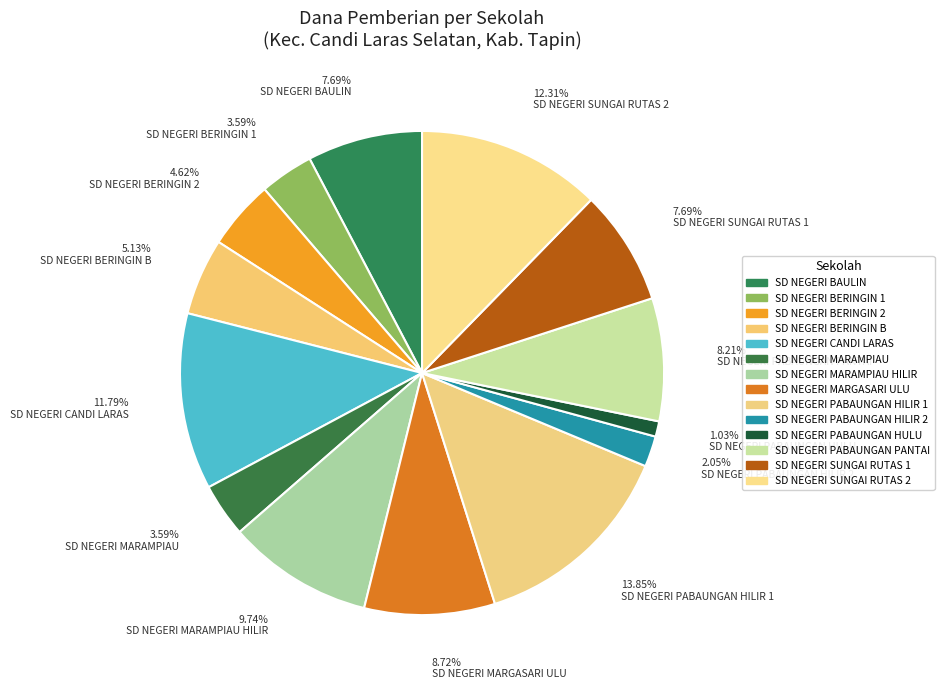

What is the largest slice in the pie chart?

SD NEGERI PABAUNGAN HILIR 1